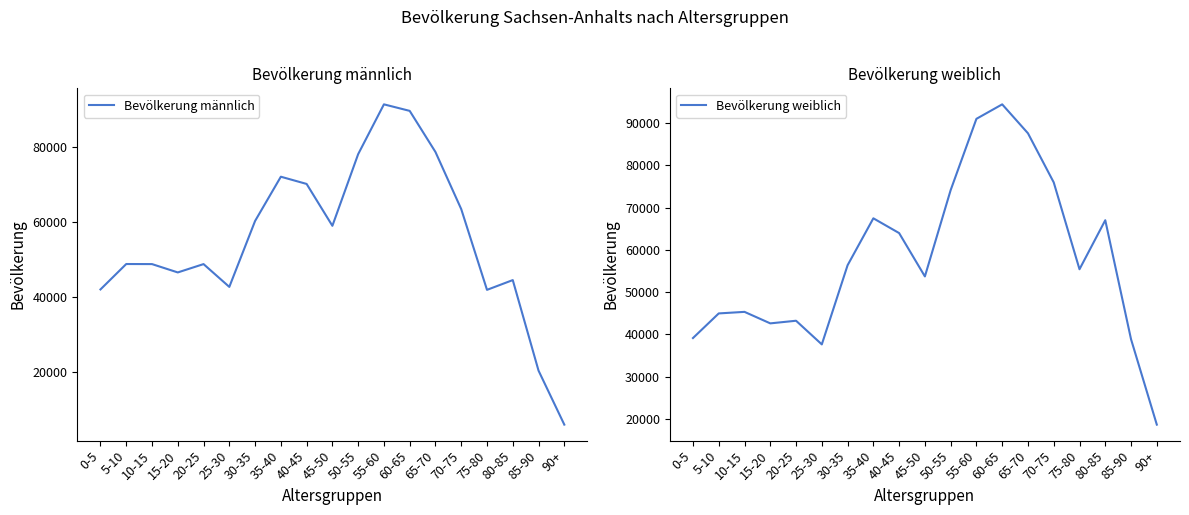

Reading left to right, extract all data points from this chart.

Bevölkerung männlich: 0-5=42044	5-10=48800	10-15=48780	15-20=46564	20-25=48779	25-30=42721	30-35=60240	35-40=72002	40-45=70082	45-50=58953	50-55=77997	55-60=91236	60-65=89500	65-70=78572	70-75=63391	75-80=41935	80-85=44529	85-90=20465	90+=6116
Bevölkerung weiblich: 0-5=39120	5-10=44953	10-15=45322	15-20=42597	20-25=43220	25-30=37617	30-35=56362	35-40=67479	40-45=63983	45-50=53715	50-55=74158	55-60=91041	60-65=94470	65-70=87617	70-75=75984	75-80=55414	80-85=67027	85-90=38837	90+=18617